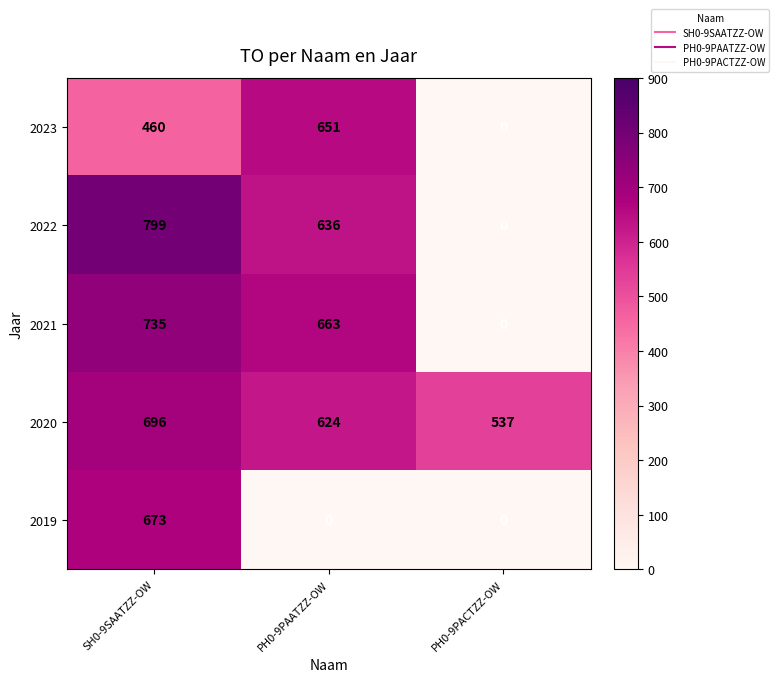

Is it true that 2019 equals 338 at PH0-9PAATZZ-OW?

False